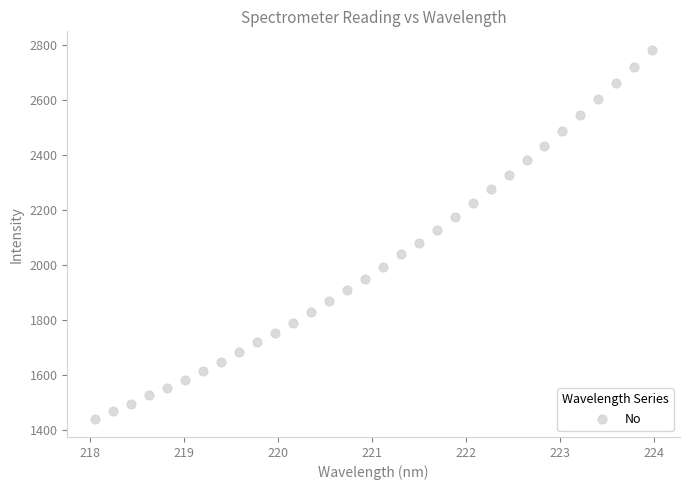

What is the range of X values (max minus min)?

5.9